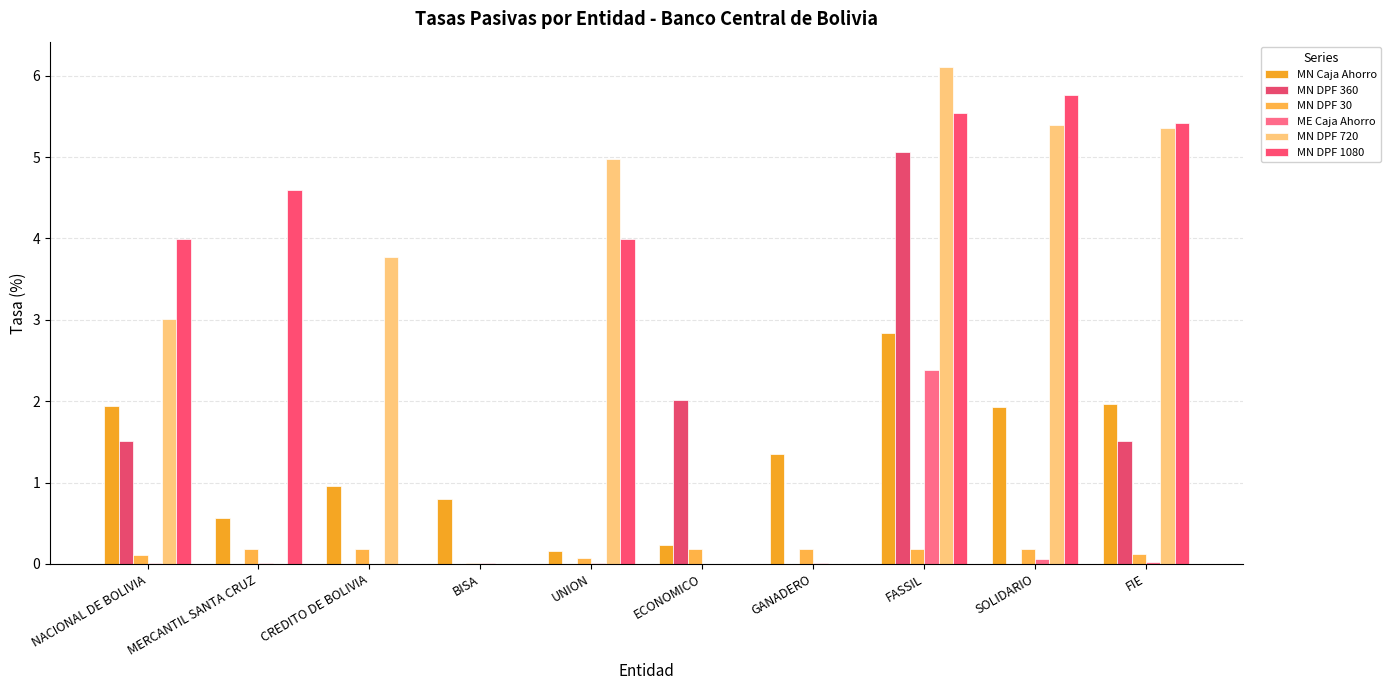

At how many categories does at least one series exceed 2?

8